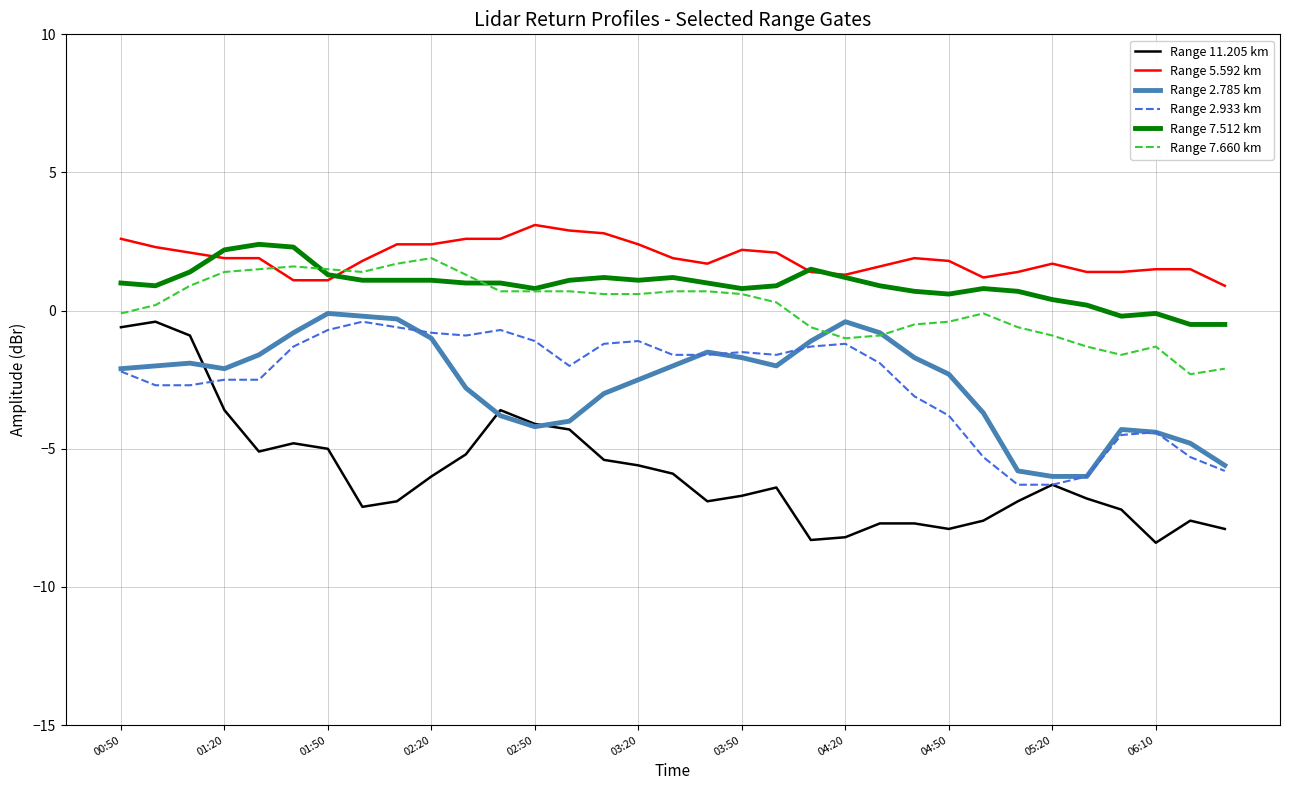

Which series has the largest range (max minus min)?

Range 11.205 km